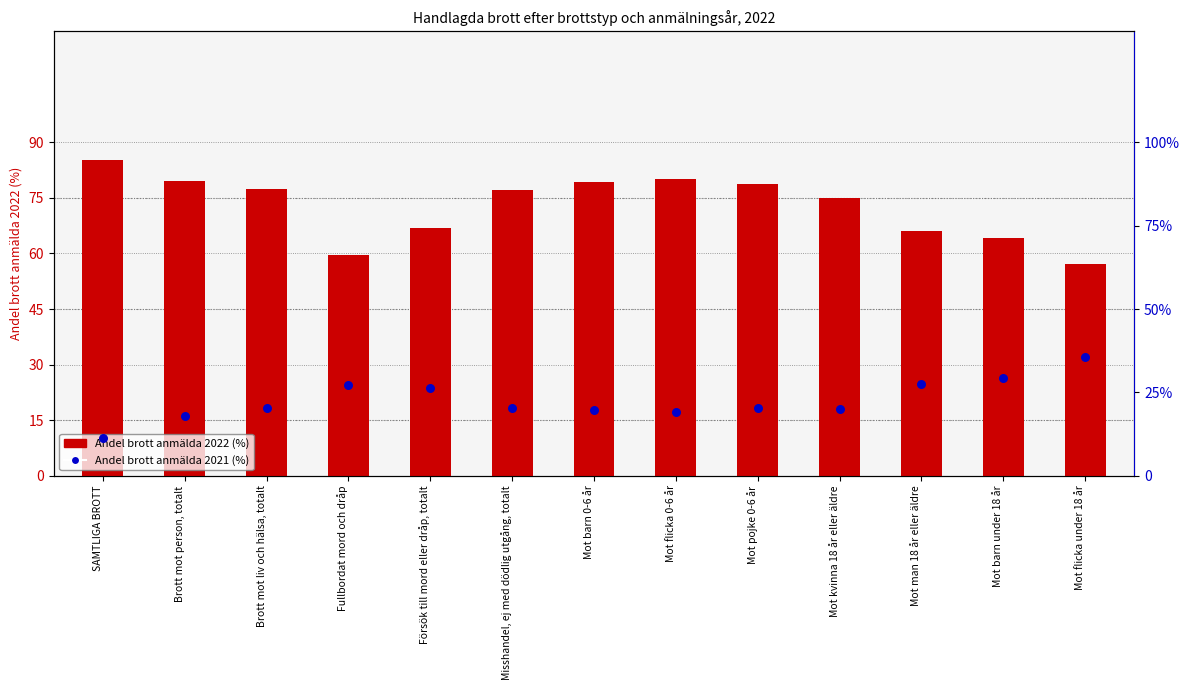

Is the value of Andel brott anmälda 2021 (%) at Mot man 18 år eller äldre greater than the value of Andel brott anmälda 2022 (%) at Försök till mord eller dråp, totalt?

No